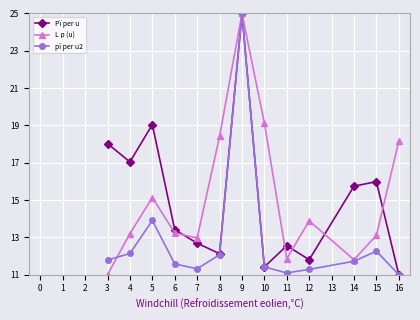

What is the total value across all series at 9?

75.0